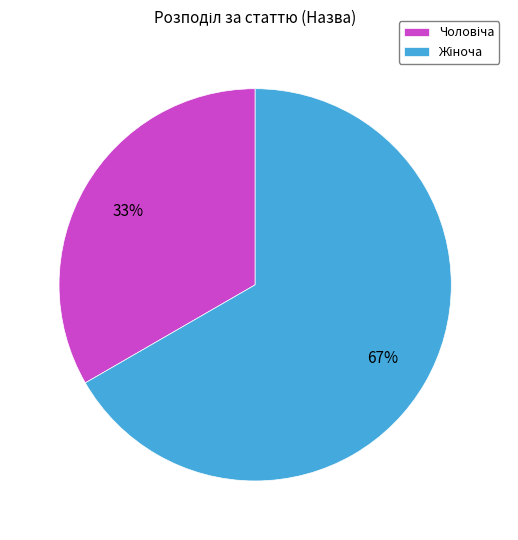

How many segments does this pie chart have?

2